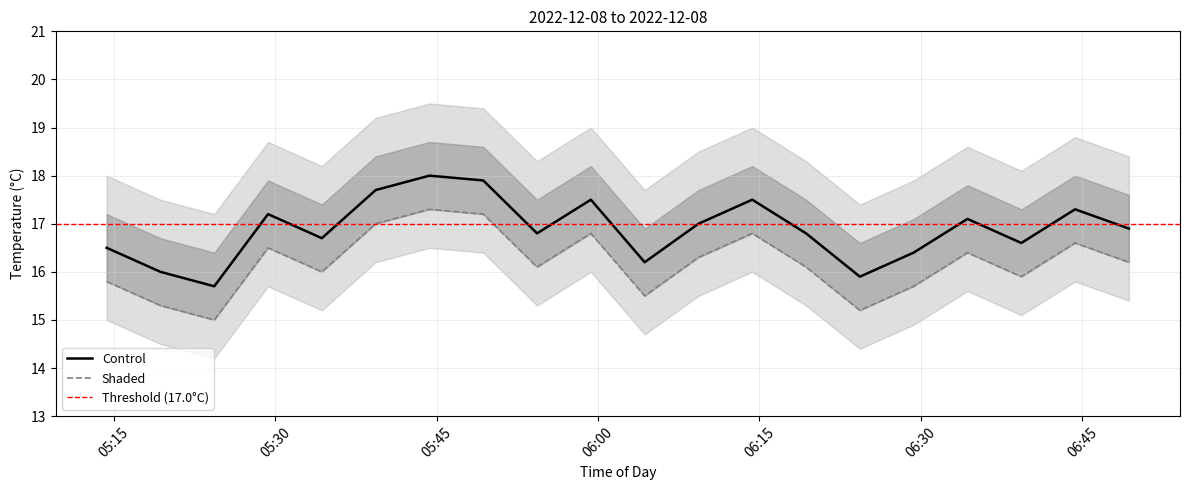

Reading right to left, extract all data points from this chart.

Control: 16.9	17.3	16.6	17.1	16.4	15.9	16.8	17.5	17.0	16.2	17.5	16.8	17.9	18.0	17.7	16.7	17.2	15.7	16.0	16.5
Shaded: 16.2	16.6	15.9	16.4	15.7	15.2	16.1	16.8	16.3	15.5	16.8	16.1	17.2	17.3	17.0	16.0	16.5	15.0	15.3	15.8
upper1: 17.6	18.0	17.3	17.8	17.1	16.6	17.5	18.2	17.7	16.9	18.2	17.5	18.6	18.7	18.4	17.4	17.9	16.4	16.7	17.2
lower1: 16.2	16.6	15.9	16.4	15.7	15.2	16.1	16.8	16.3	15.5	16.8	16.1	17.2	17.3	17.0	16.0	16.5	15.0	15.3	15.8
upper2: 18.4	18.8	18.1	18.6	17.9	17.4	18.3	19.0	18.5	17.7	19.0	18.3	19.4	19.5	19.2	18.2	18.7	17.2	17.5	18.0
lower2: 15.4	15.8	15.1	15.6	14.9	14.4	15.3	16.0	15.5	14.7	16.0	15.3	16.4	16.5	16.2	15.2	15.7	14.2	14.5	15.0